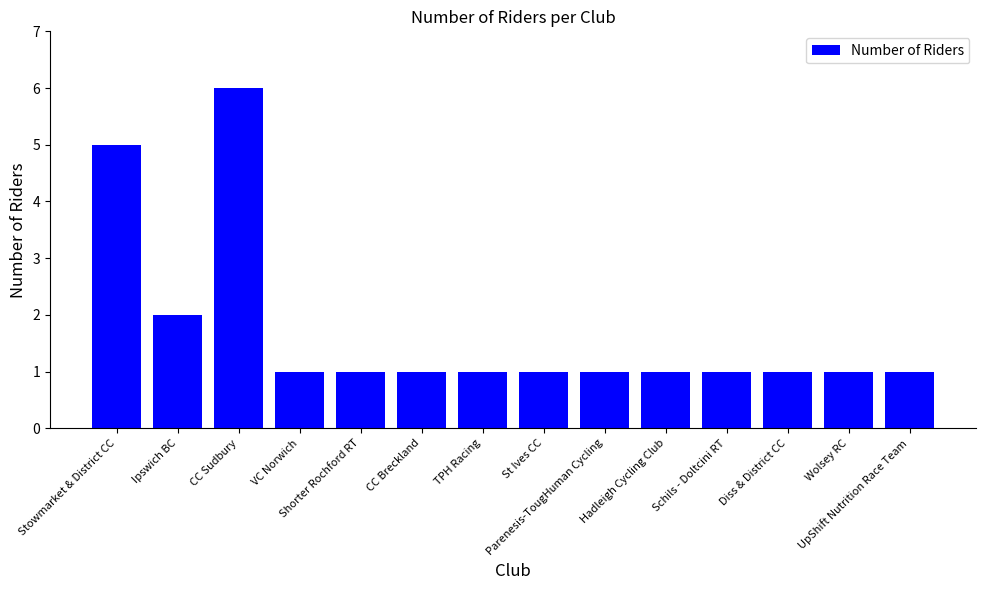

What is the maximum value shown in the chart?

6